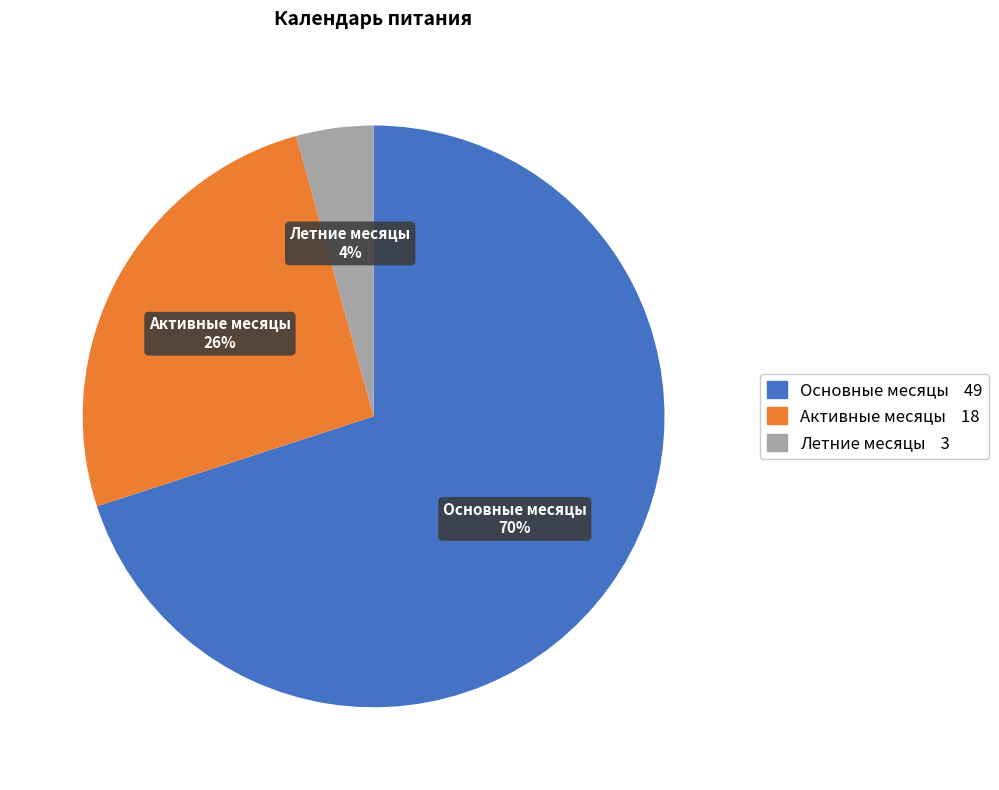

Does Летние месяцы represent more than half of the total?

No